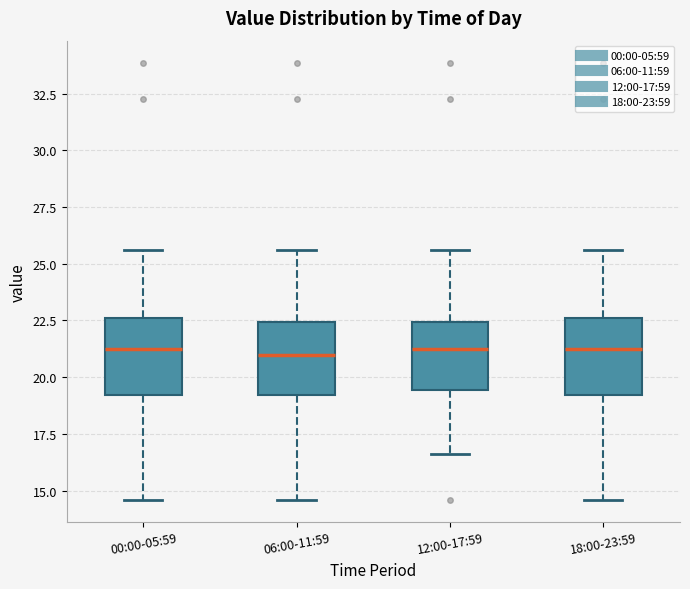

Reading left to right, transcribe this box plot: for each box, give where its median line is, the range the box spans, and where its two whiskers end, as read against the y-axis. The values are not printed on the chart, so give them approximately, as read against the axis.

00:00-05:59: median 21.0, box 19.0 to 22.5, whiskers 14.5 to 25.5
06:00-11:59: median 21.0, box 19.0 to 22.5, whiskers 14.5 to 25.5
12:00-17:59: median 21.0, box 19.5 to 22.5, whiskers 16.5 to 25.5
18:00-23:59: median 21.0, box 19.0 to 22.5, whiskers 14.5 to 25.5